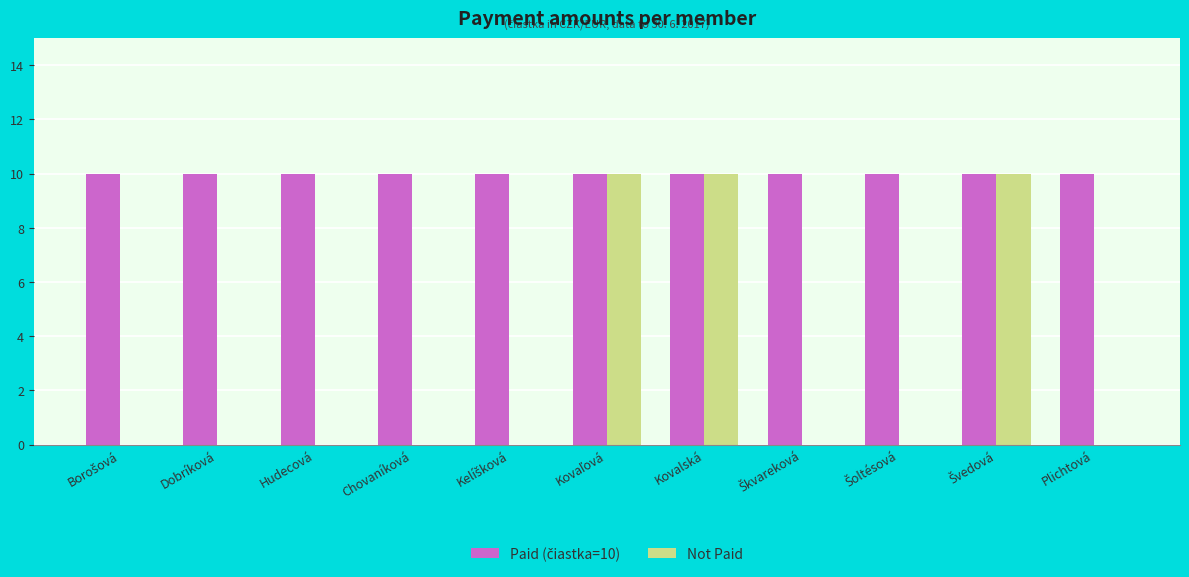

True or false: Not Paid has a value of 6 at Chovaníková.

False